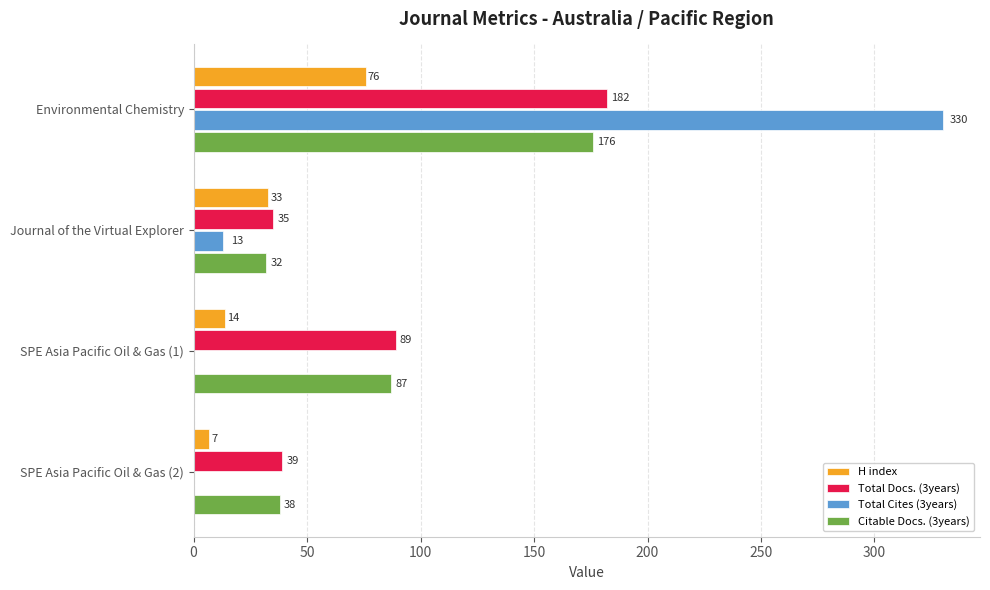

Which series has the largest total across all categories?

Total Docs. (3years)